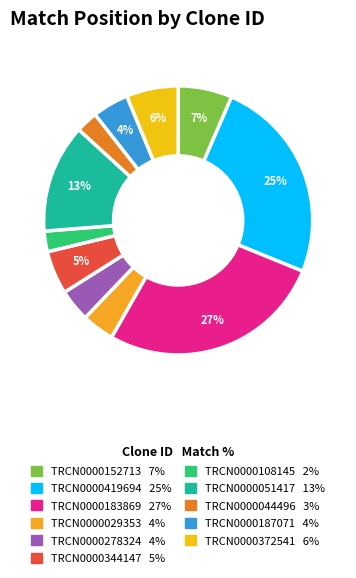

True or false: TRCN0000183869 accounts for 33% of the total.

False